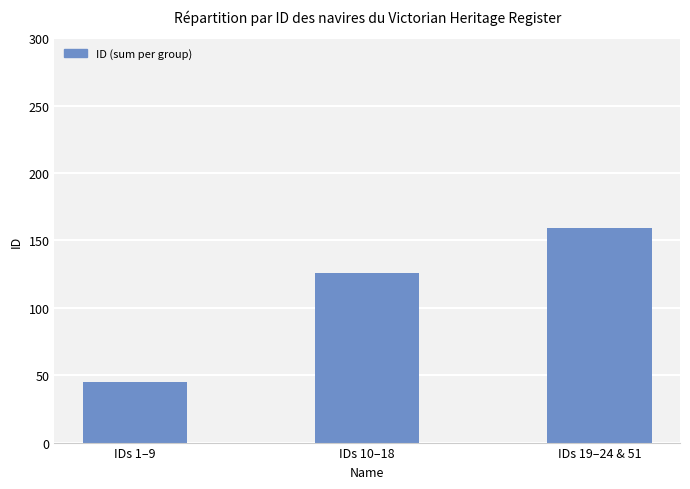

What is the ratio of the value at IDs 1–9 to the value at IDs 19–24 & 51?

0.3